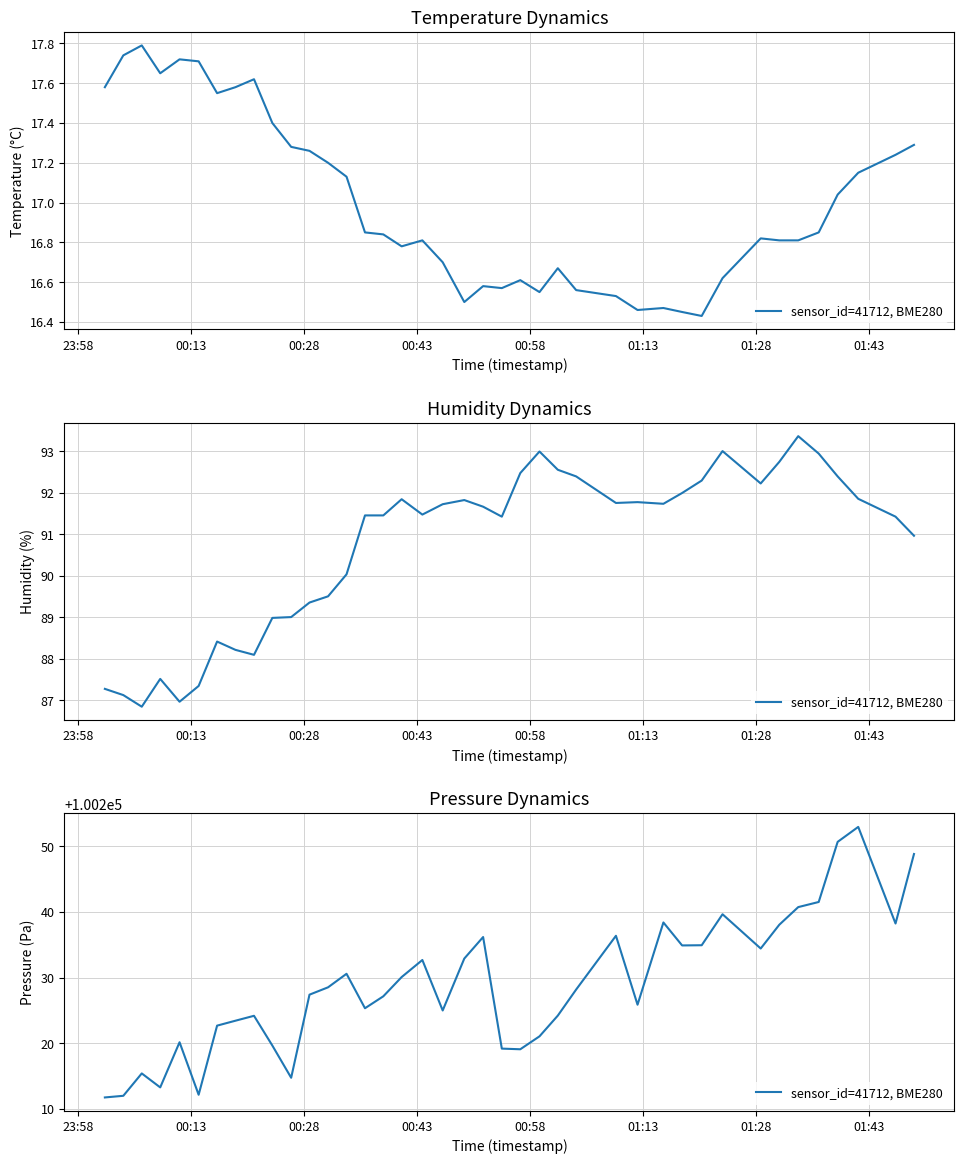

Does the chart display data point markers on the line(s)?

No